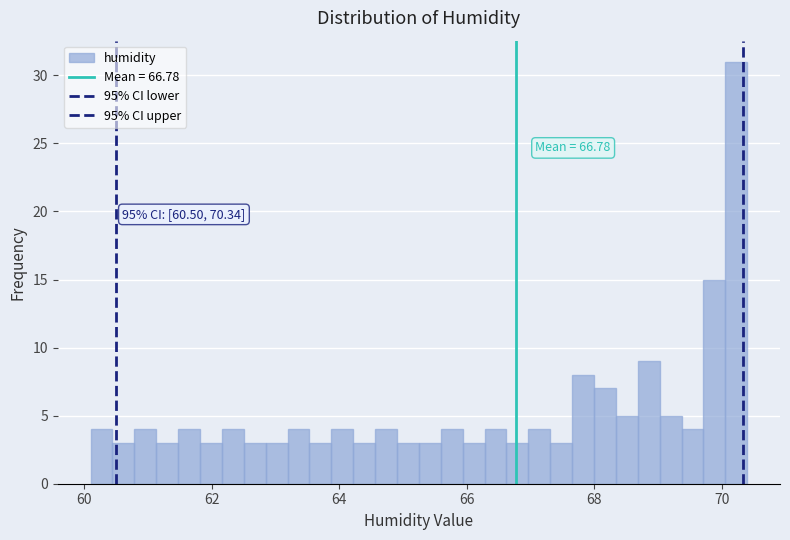

Read against the x-axis, roughly where is the centre of the tallest bar?

70.2